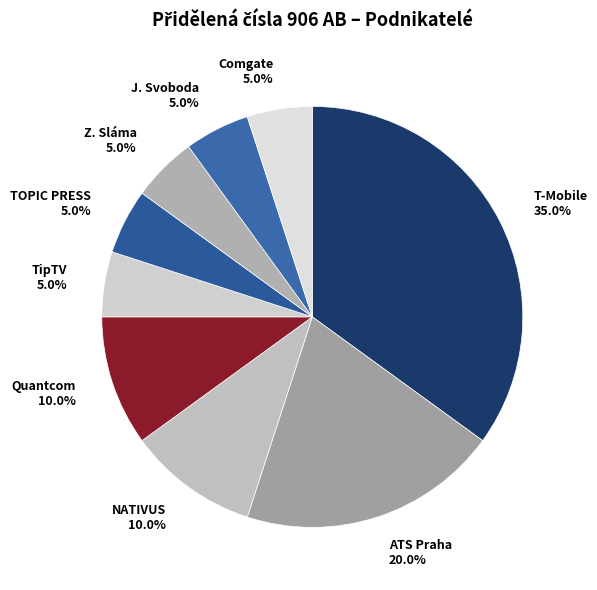

Which category has the biggest portion of the pie?

T-Mobile